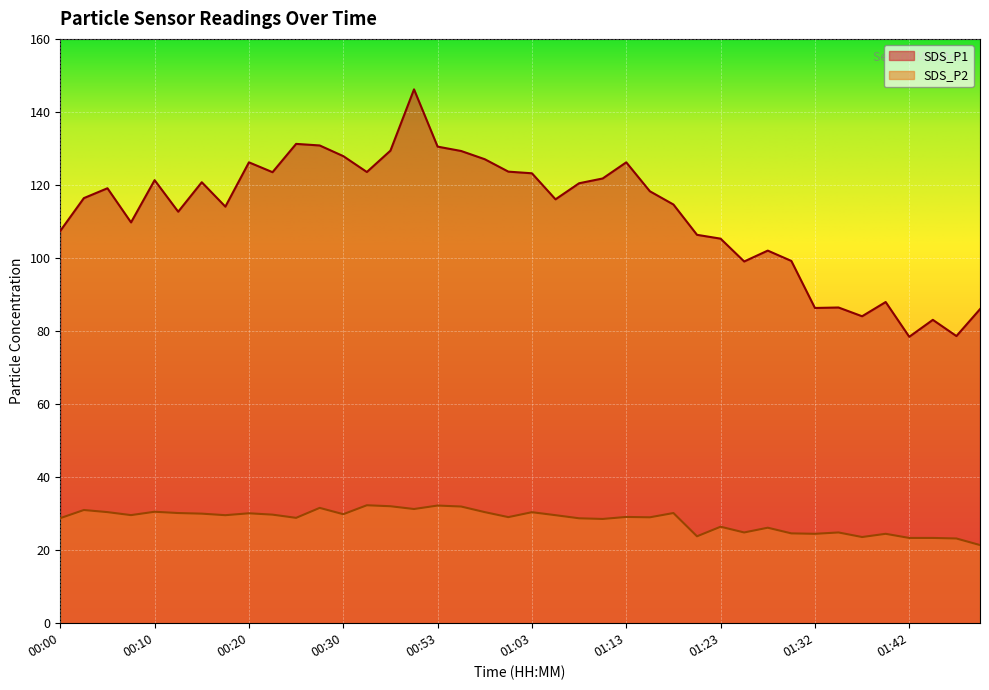

What is the average value of the SDS_P1 series?

112.4